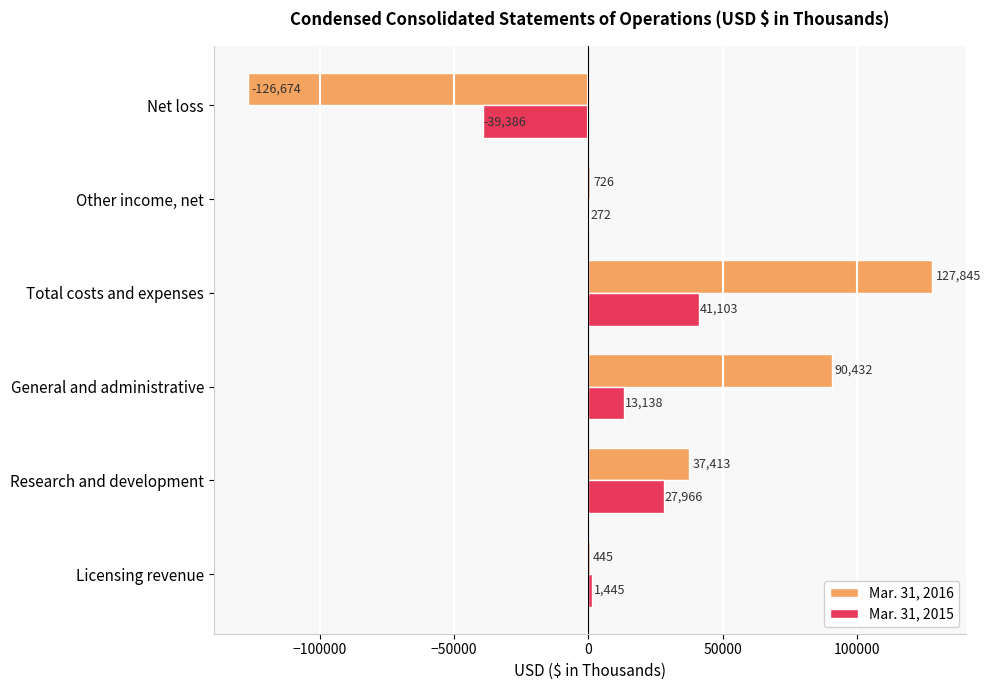

What is the sum of the Mar. 31, 2016 values at Research and development and Total costs and expenses?

165258